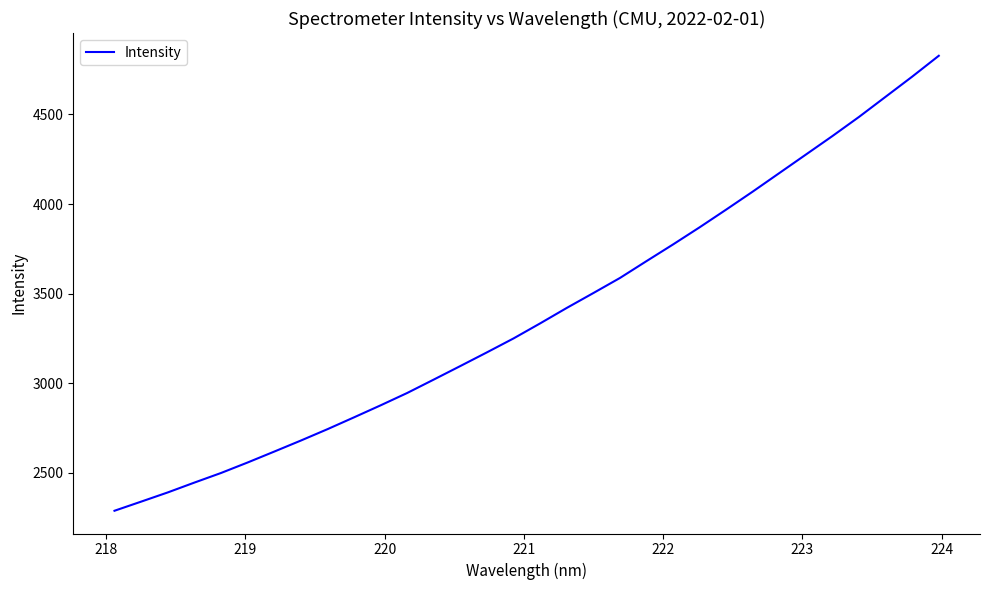

What is the minimum value shown in the chart?

2289.1